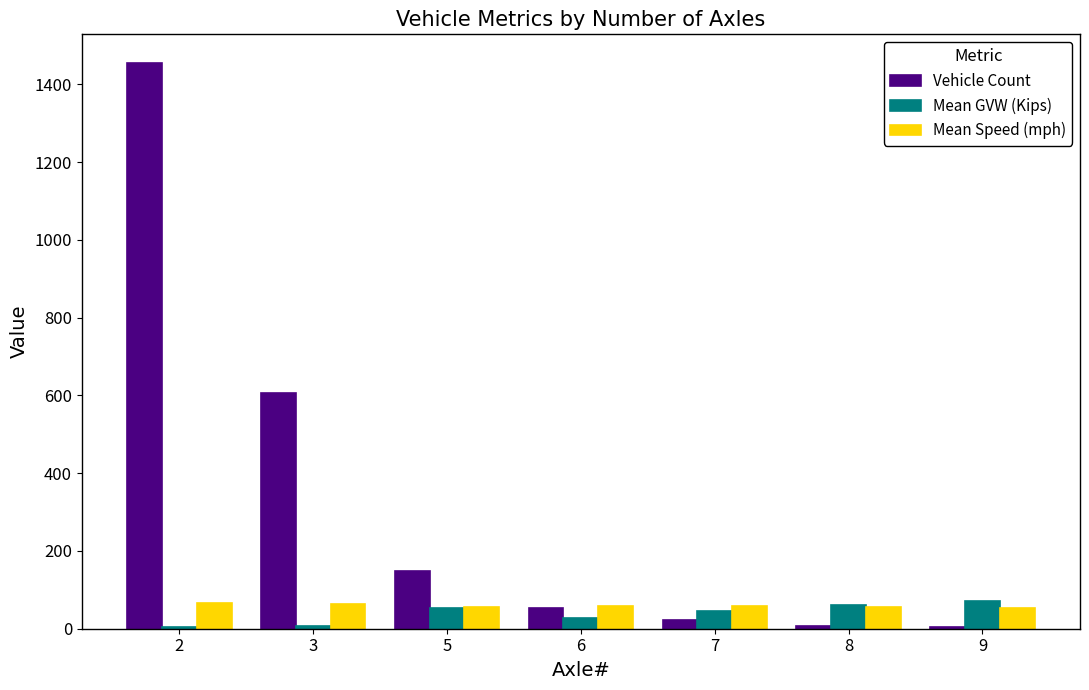

Count the number of data series in this chart.

3